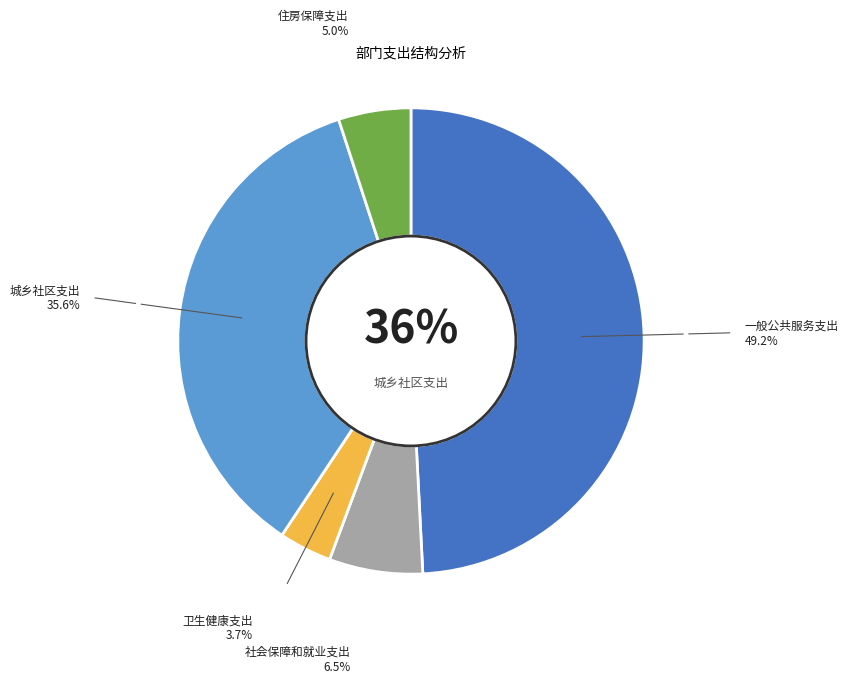

What percentage do 卫生健康支出 and 社会保障和就业支出 together represent?

10.1%